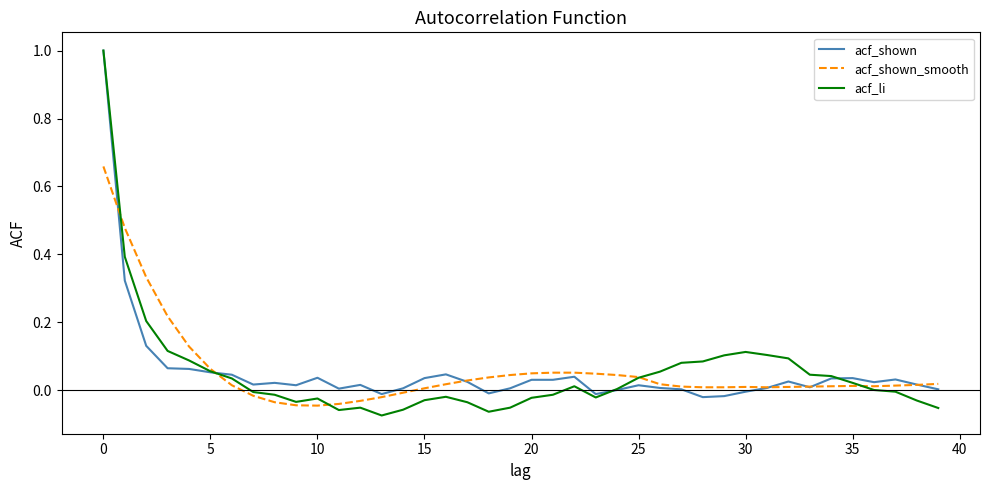

In acf_li, how many points are lower than both neighbors (excluding endpoints)?

5